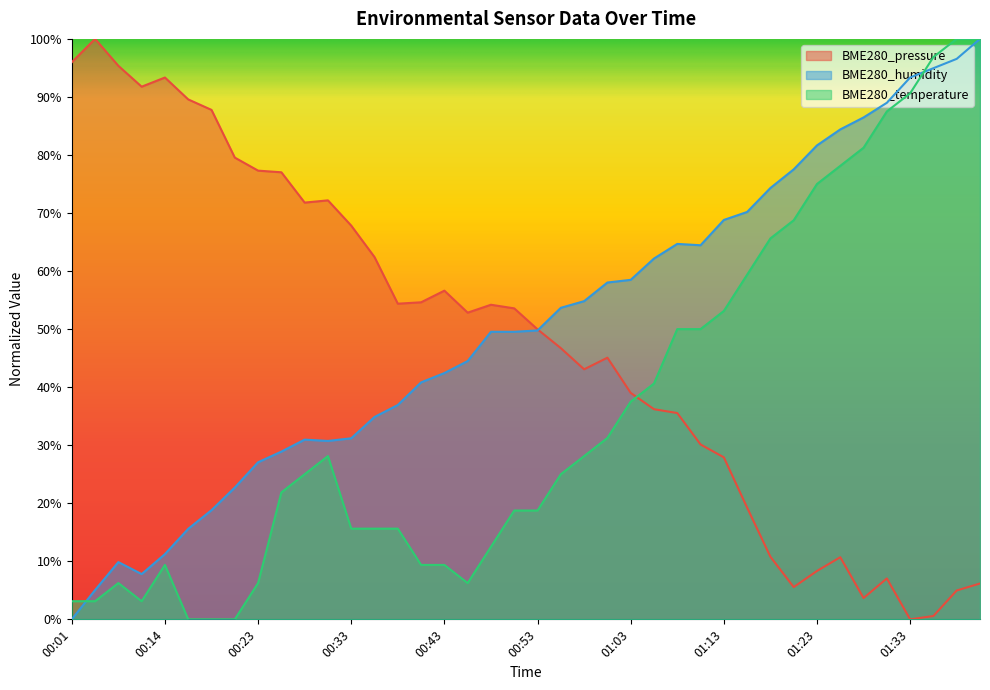

Does the chart have visible grid lines?

No